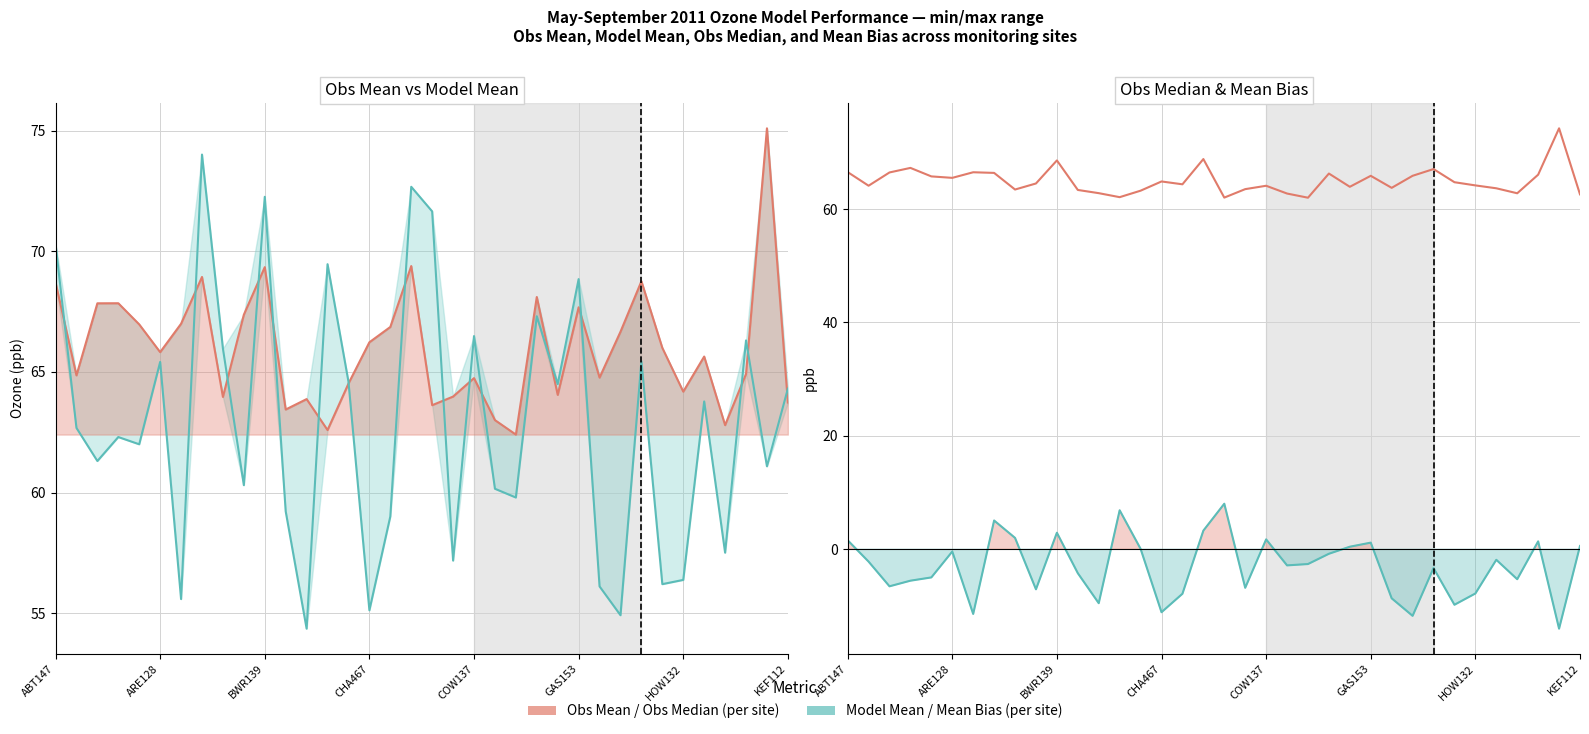

At which category is the sum across all series the highest?

17